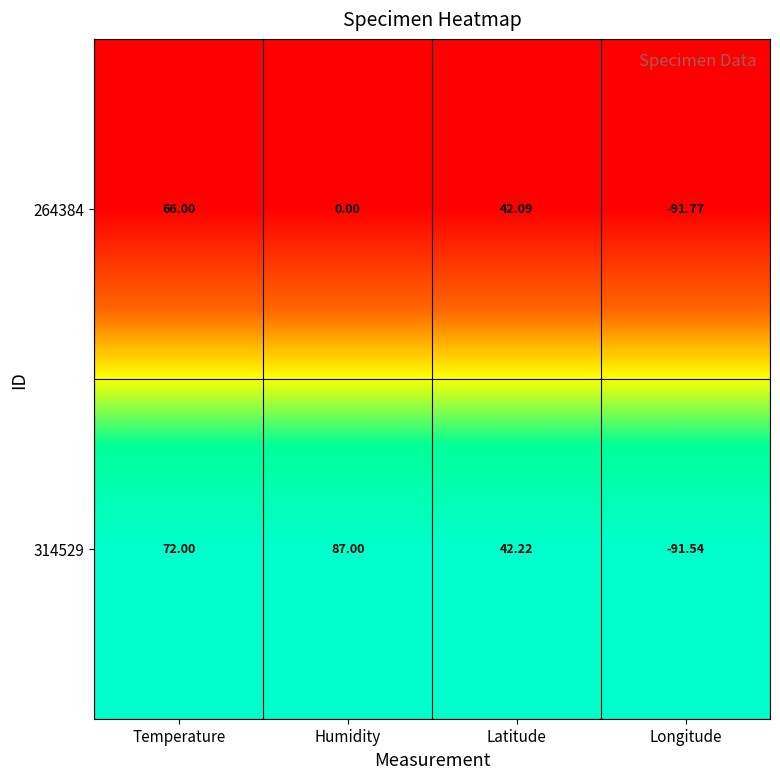

Is the value of 314529 at Temperature greater than the value of 264384 at Longitude?

Yes